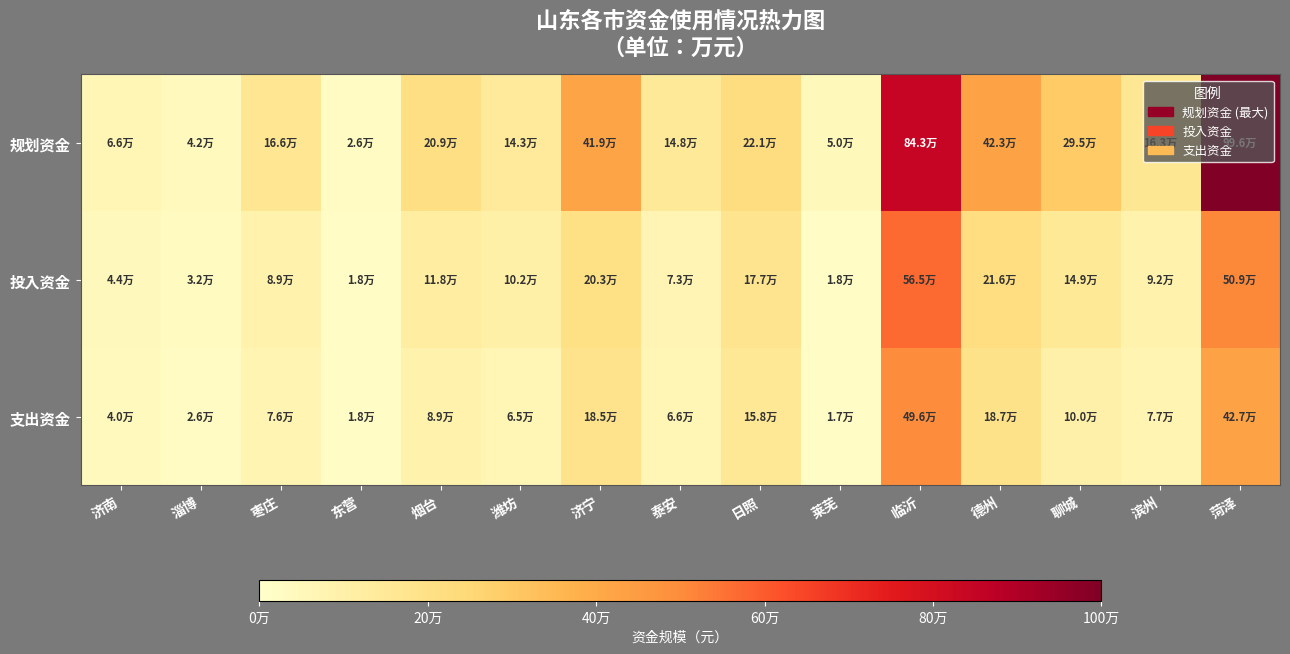

At how many categories does at least one series exceed 306722?

4